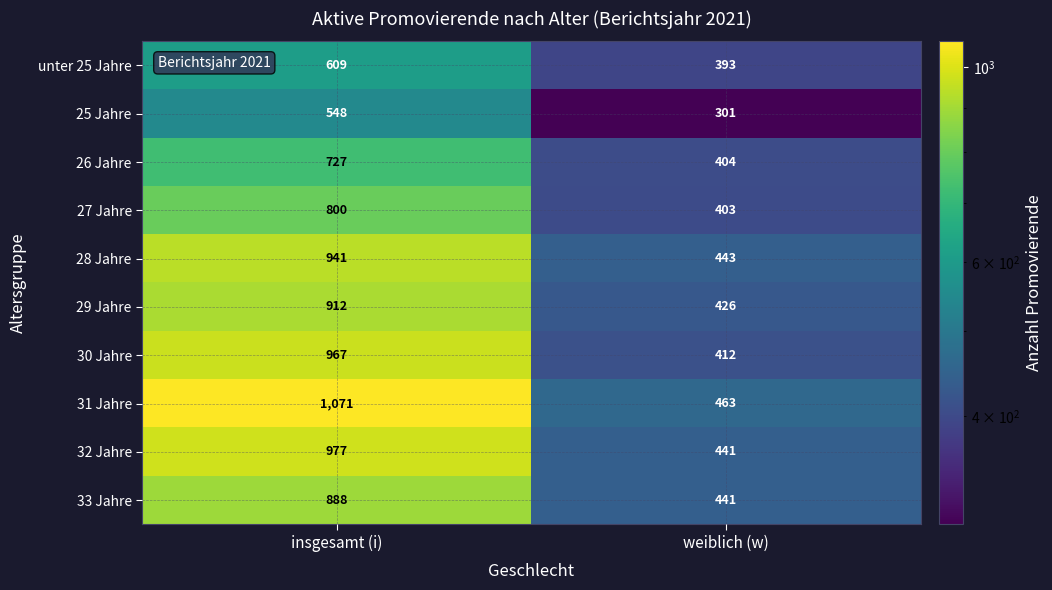

What is the minimum value shown in the chart?

301